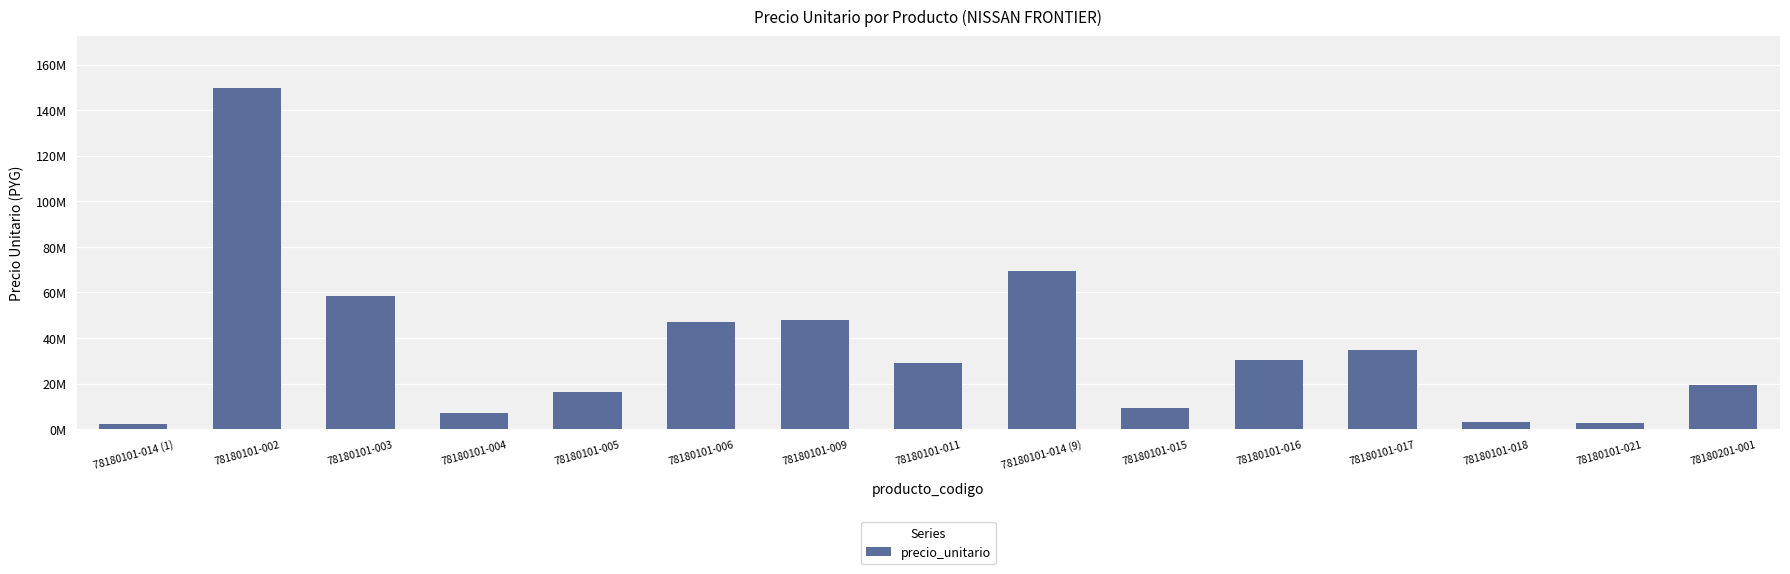

Does the chart contain any negative values?

No